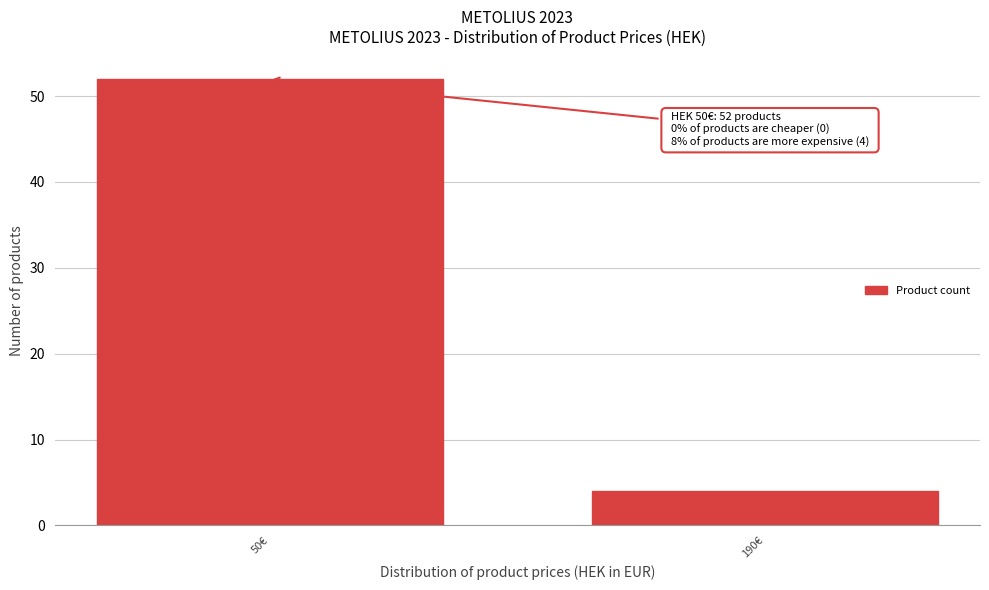

Reading left to right, extract all data points from this chart.

50€=52	190€=4